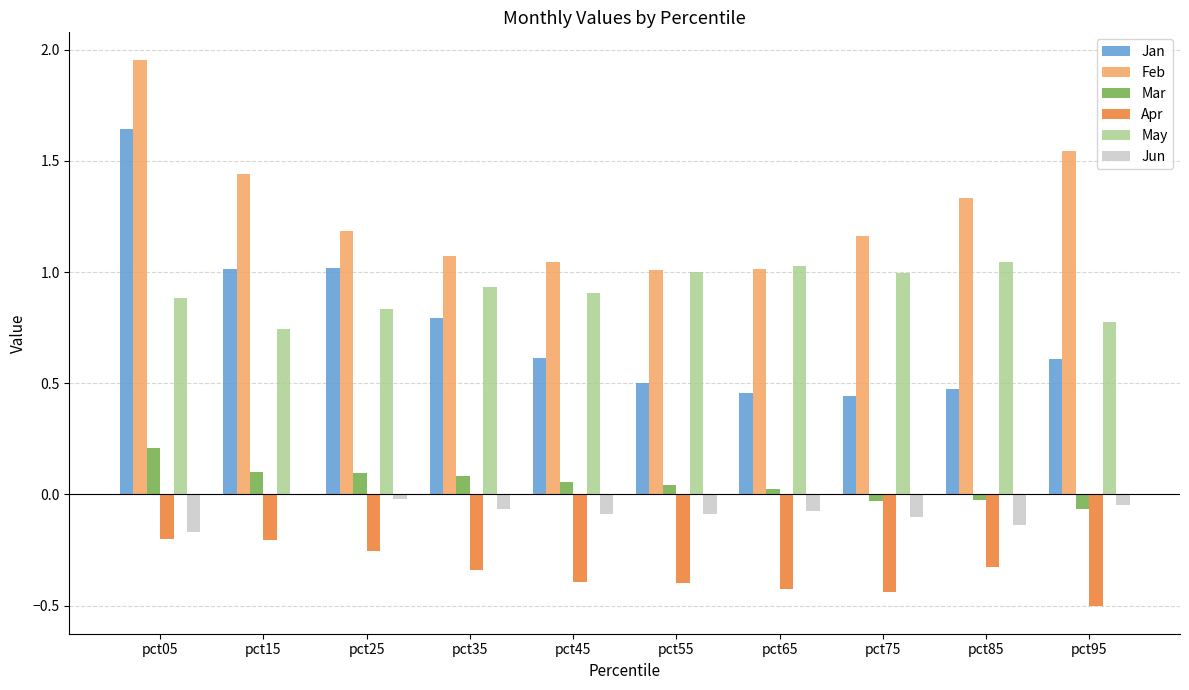

Which series changed the most between pct05 and pct75?

Jan